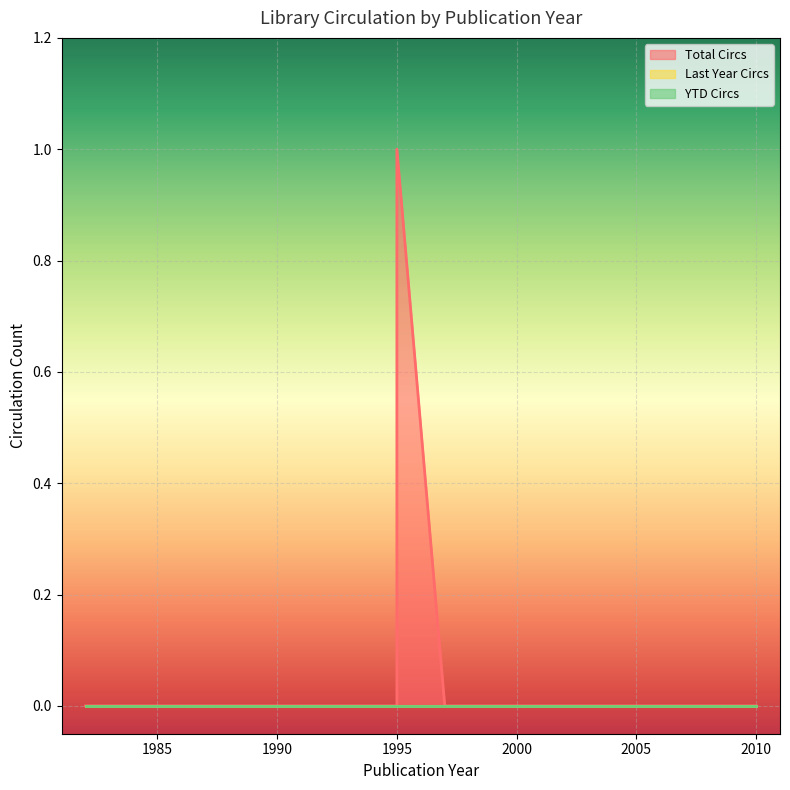

What are all the series names shown in the legend?

Total Circs, Last Year Circs, YTD Circs